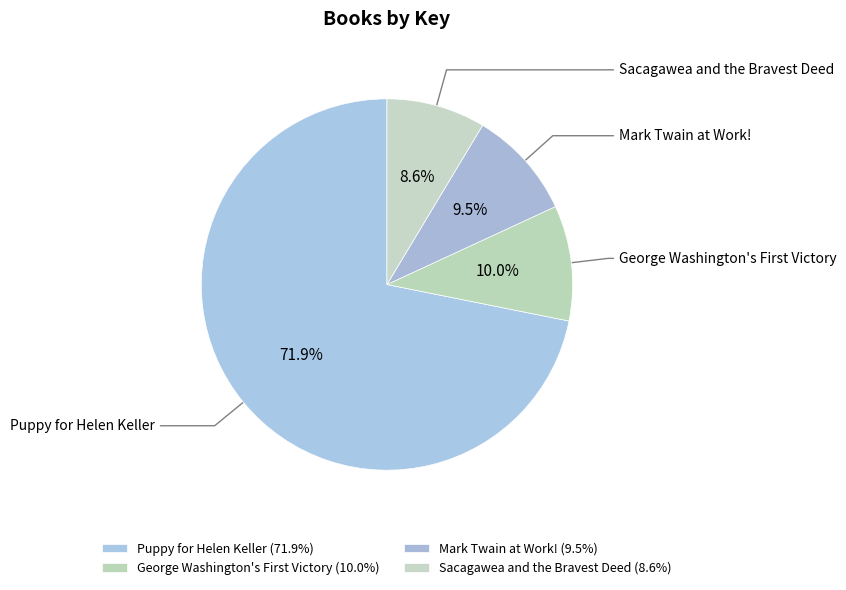

How many segments does this pie chart have?

4